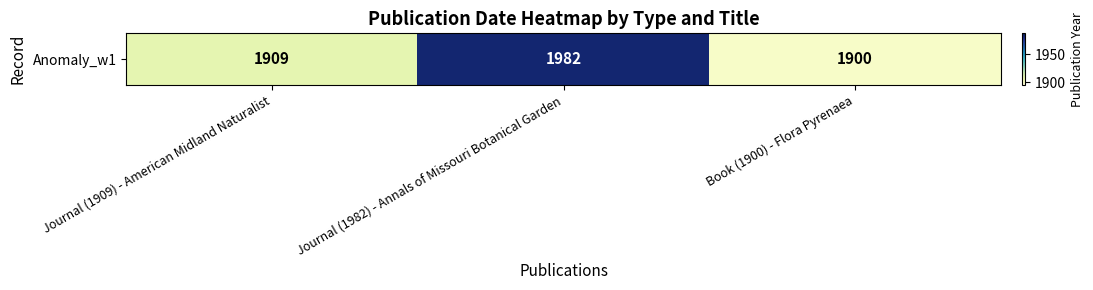

Is it true that the value at Book (1900) - Flora Pyrenaea is 511?

False